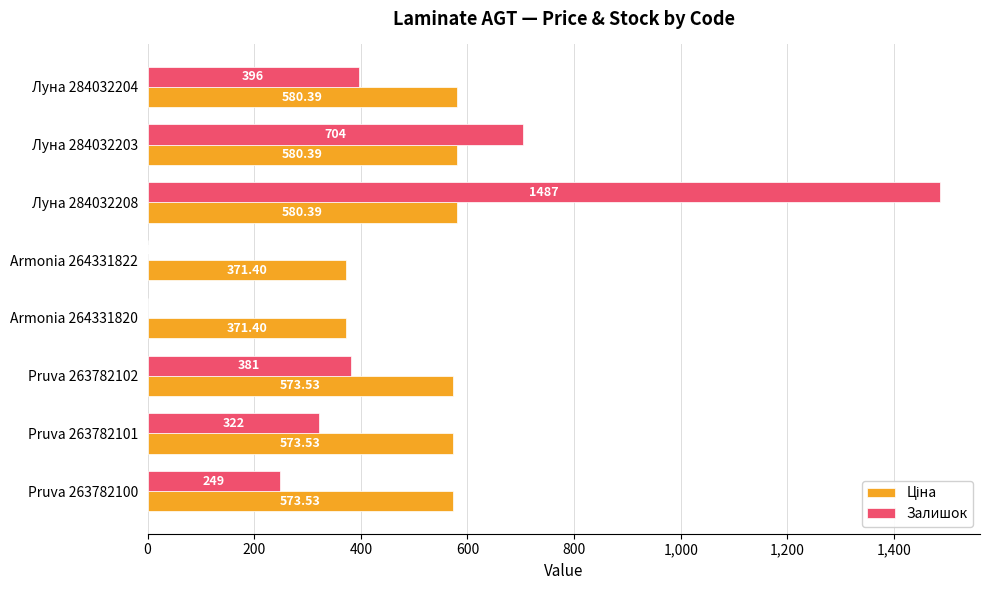

Between Луна 284032204 and Луна 284032208, which series saw the biggest shift?

Залишок